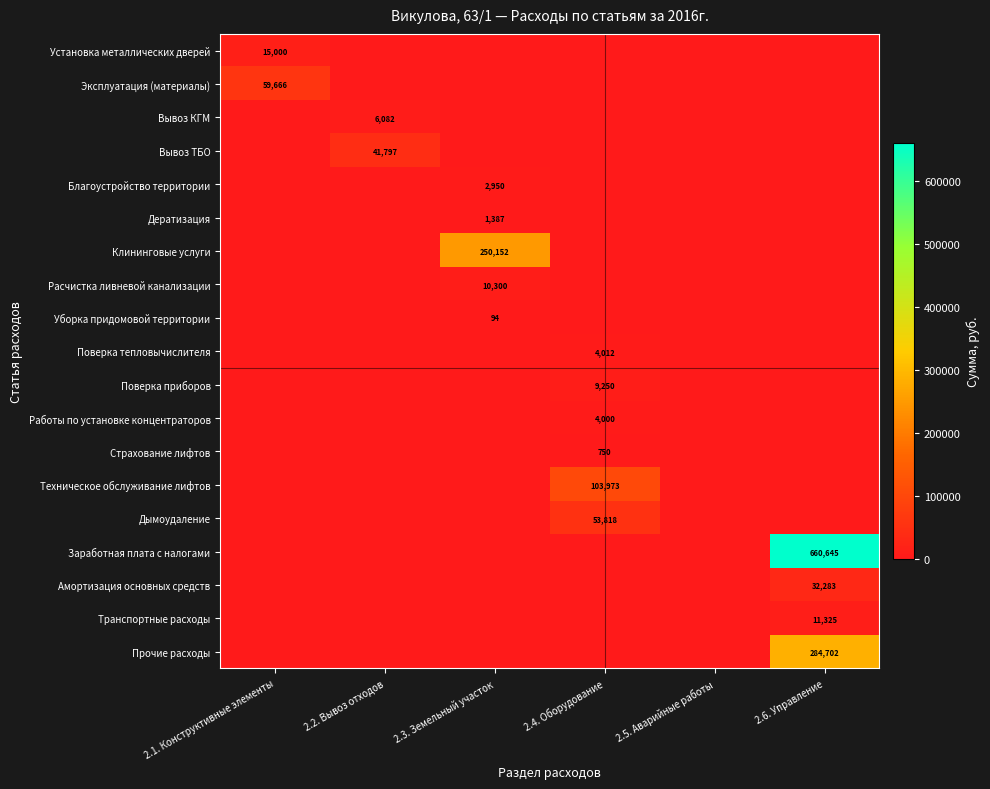

True or false: Прочие расходы has a value of 99360 at 2.6. Управление.

False